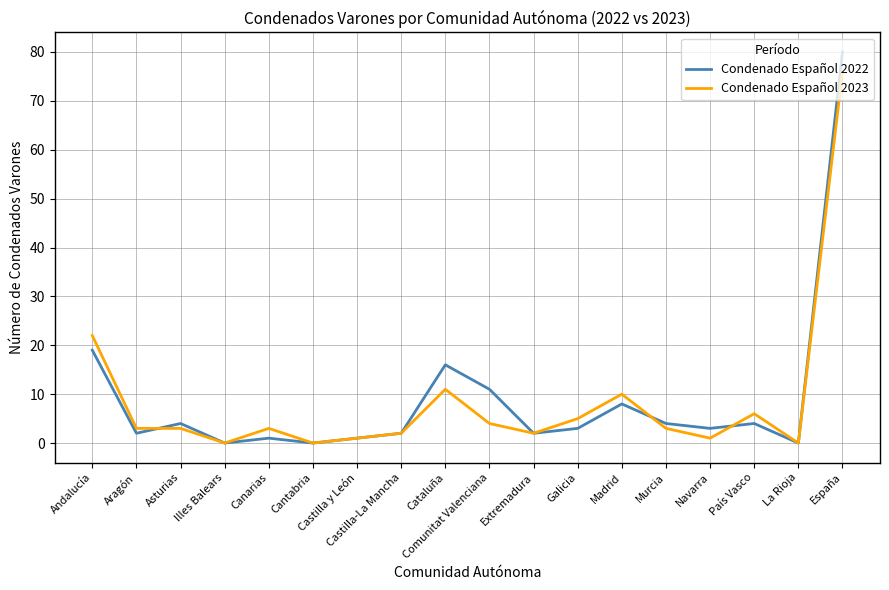

Rank the series at España from highest to lowest value.

Condenado Español 2022, Condenado Español 2023